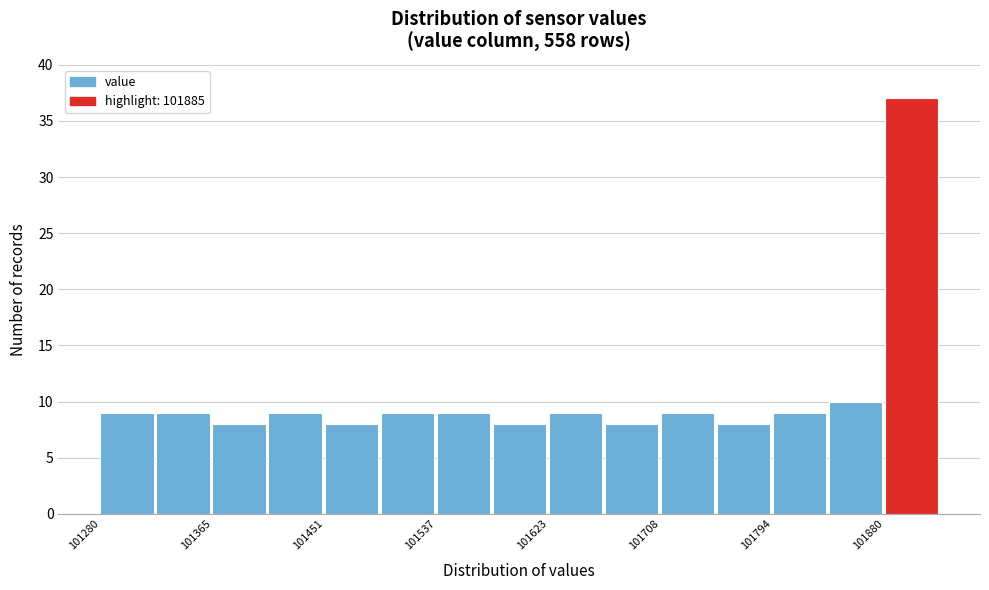

How tall is the bar that spans 101620 to 101670 on the x-axis? Neither the bar edges nor the heights are printed on the chart, so give them approximately, as read against the axes.

9